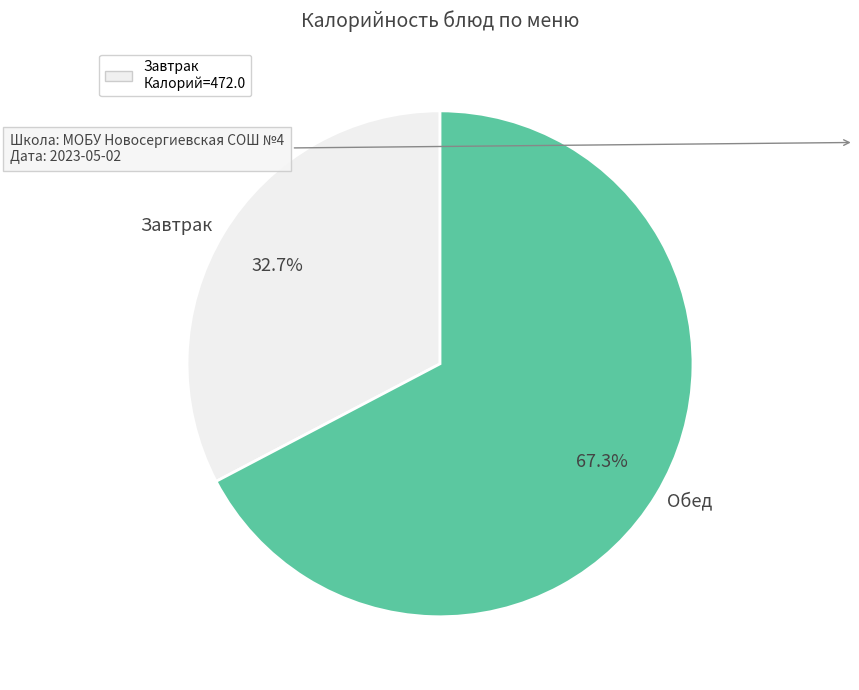

Count the number of slices in the pie.

2